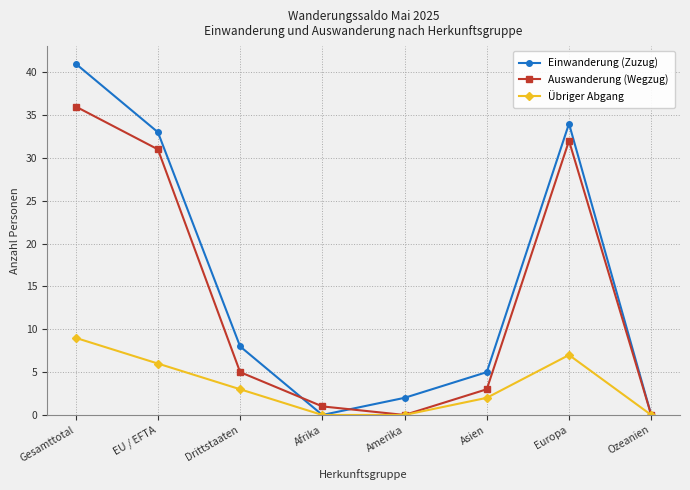

Is it true that Einwanderung (Zuzug) equals 5 at Asien?

True